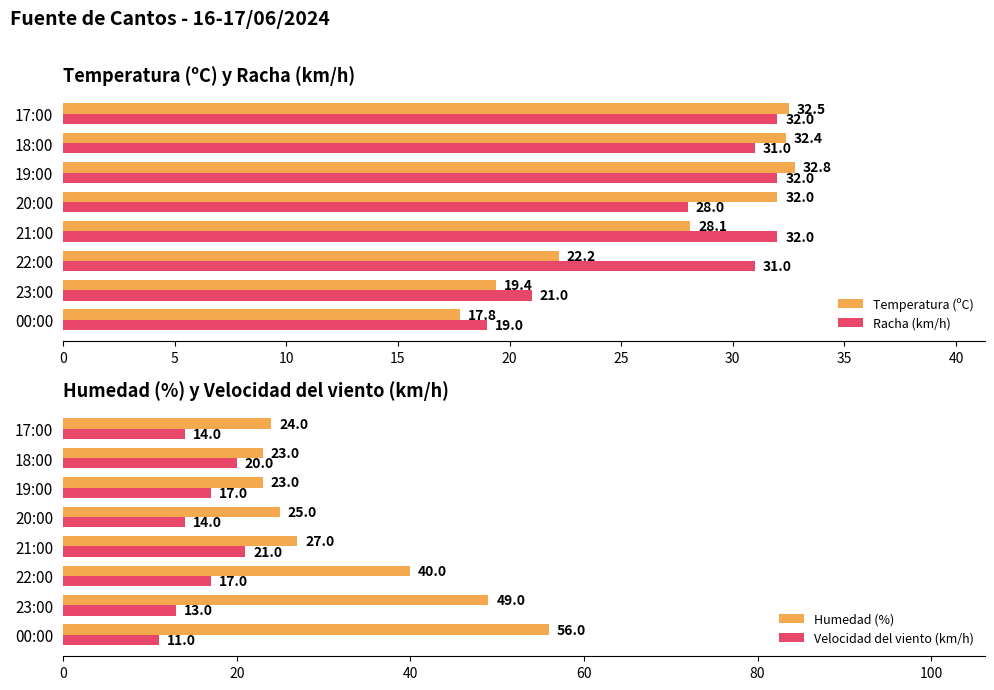

How many series are shown in this chart?

4